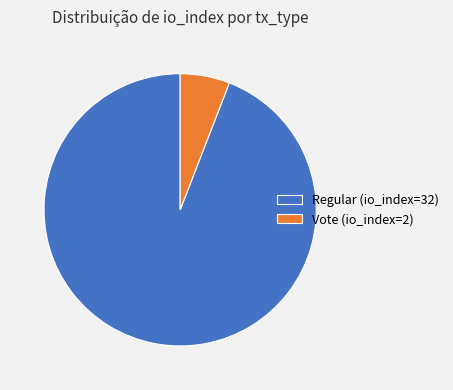

Which category has the biggest portion of the pie?

Regular (io_index=32)